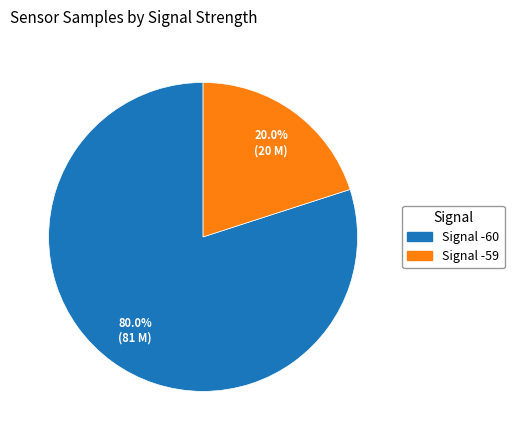

What is the total percentage of Signal -60 and Signal -59?

100.0%